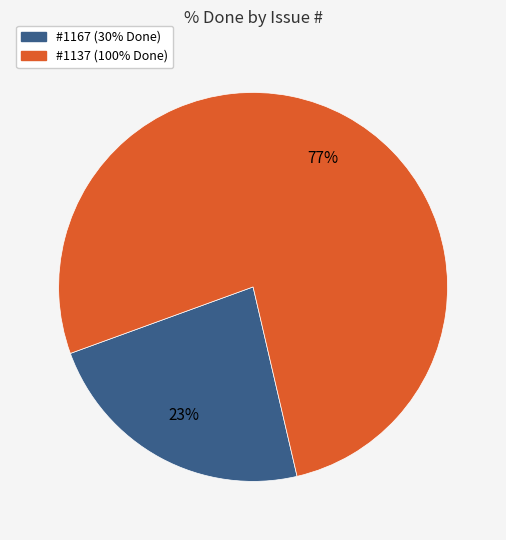

To the nearest percent, what is the average slice percentage?

50%